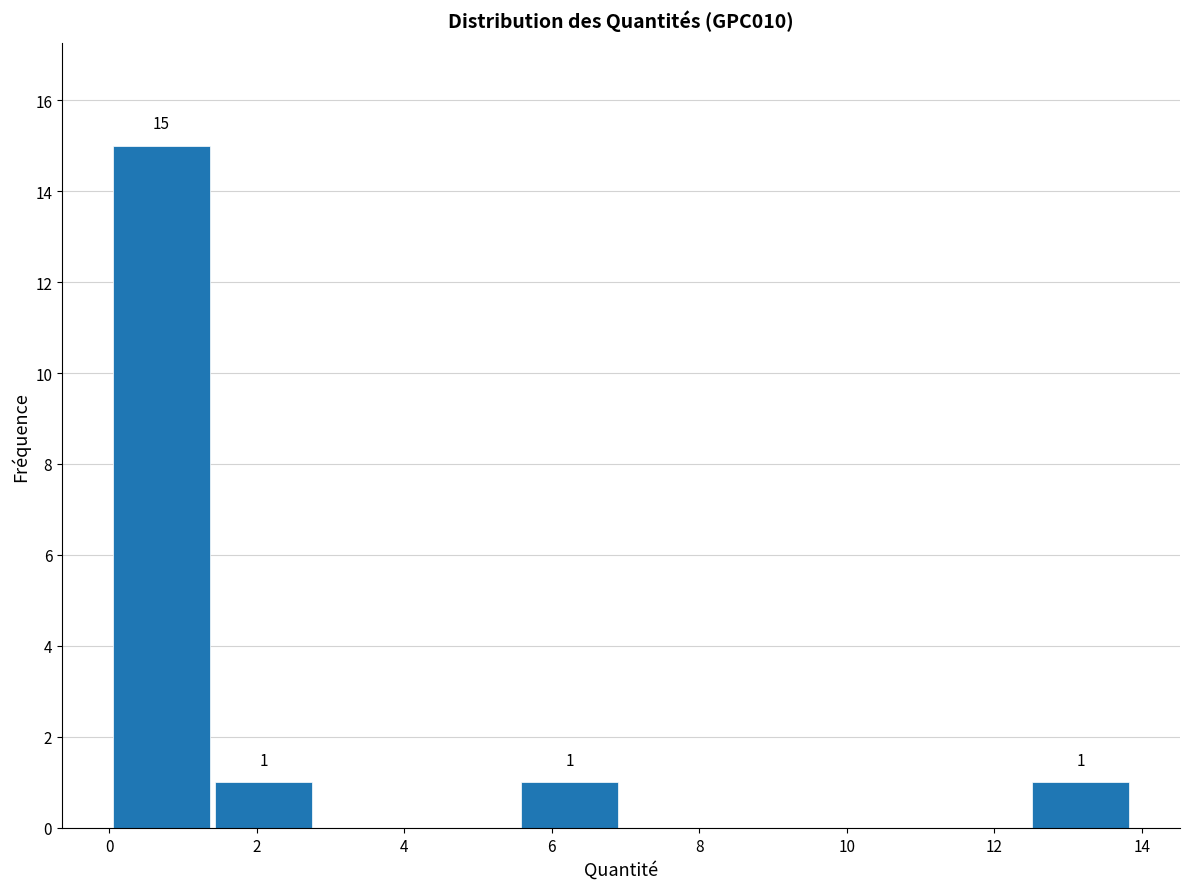

Which range on the x-axis has the tallest bar?

0.0 to 1.4